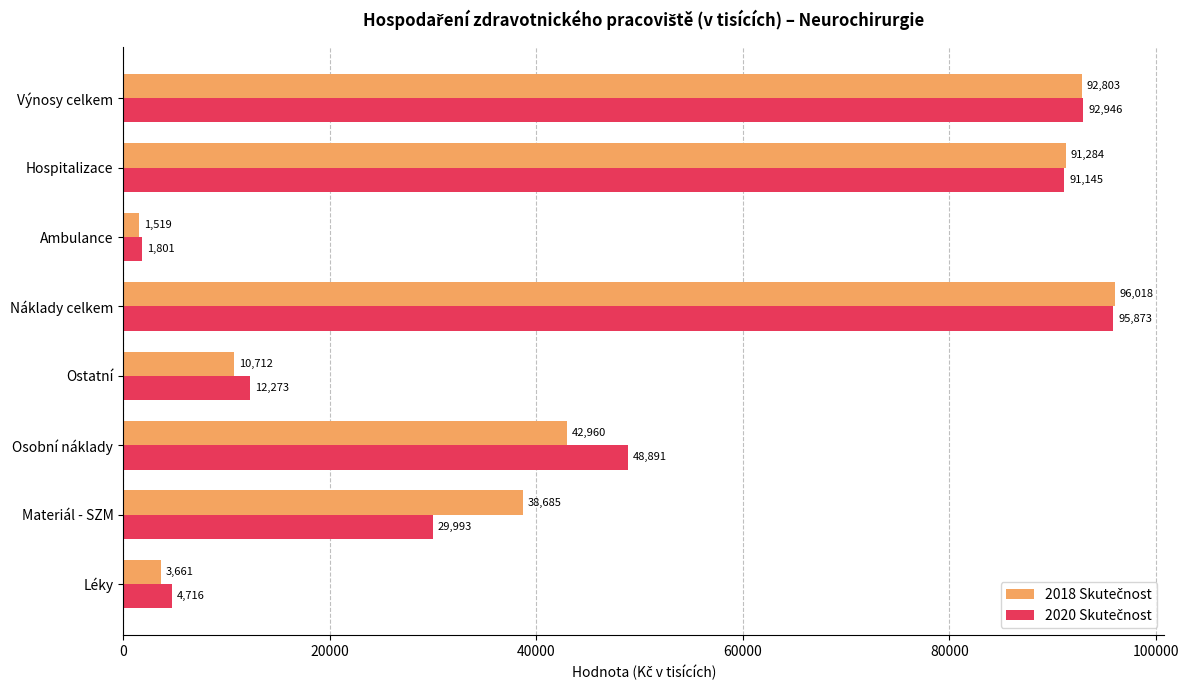

Count the number of categories in the chart.

8